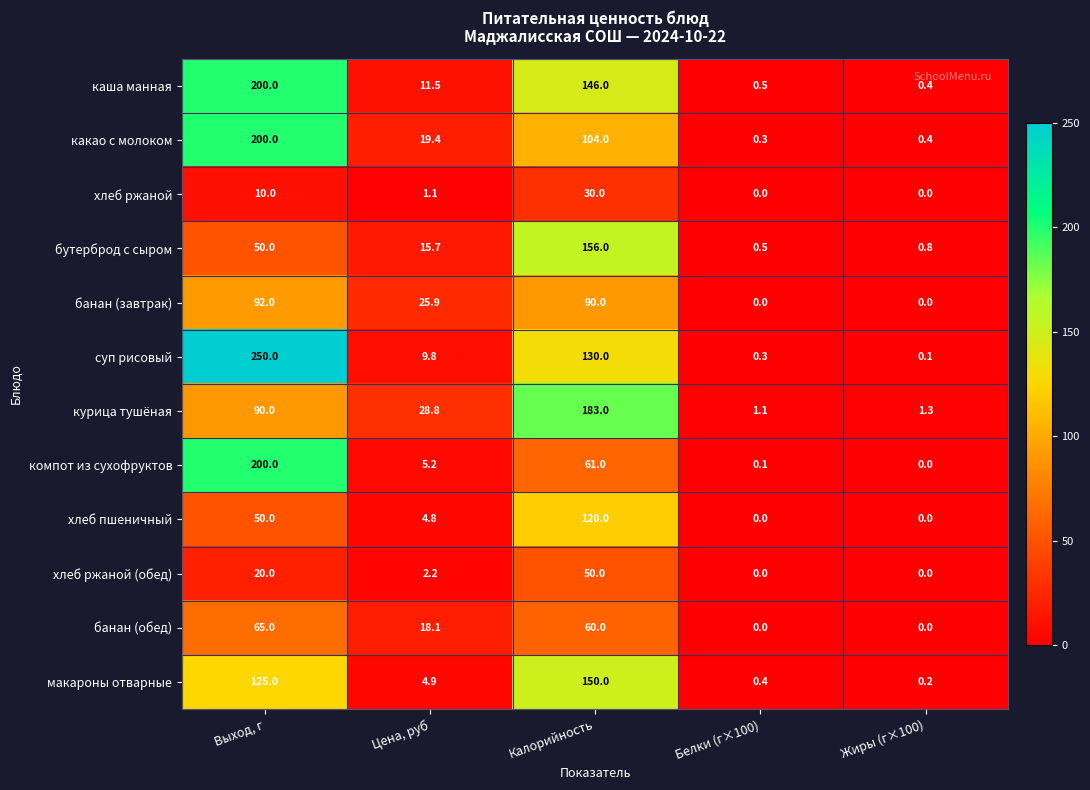

List the labels in order of макароны отварные value, smallest first.

Жиры (г×100), Белки (г×100), Цена, руб, Выход, г, Калорийность